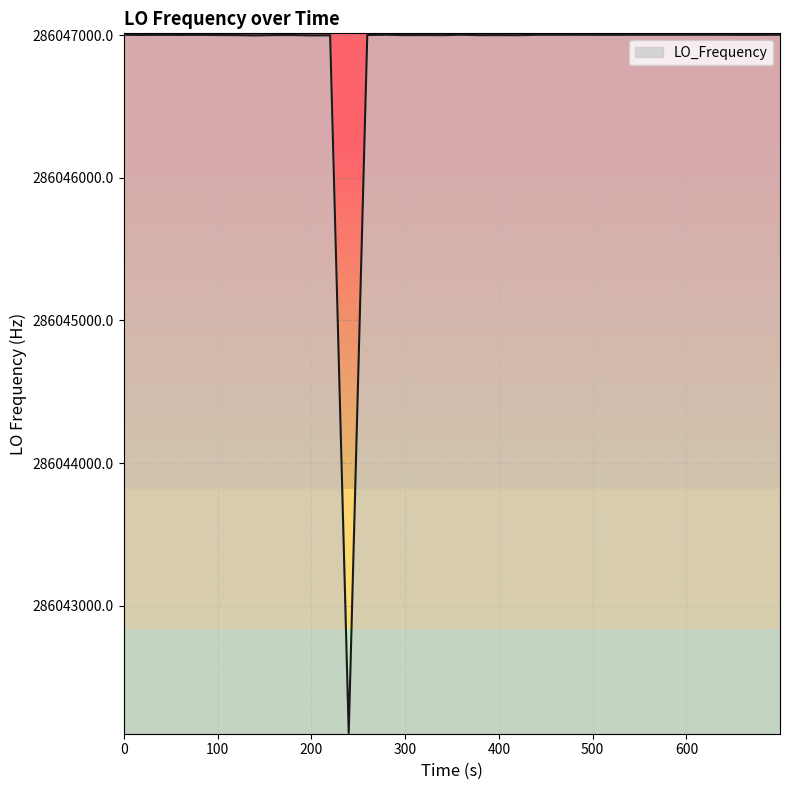

What is the maximum value shown in the chart?

286047002.8